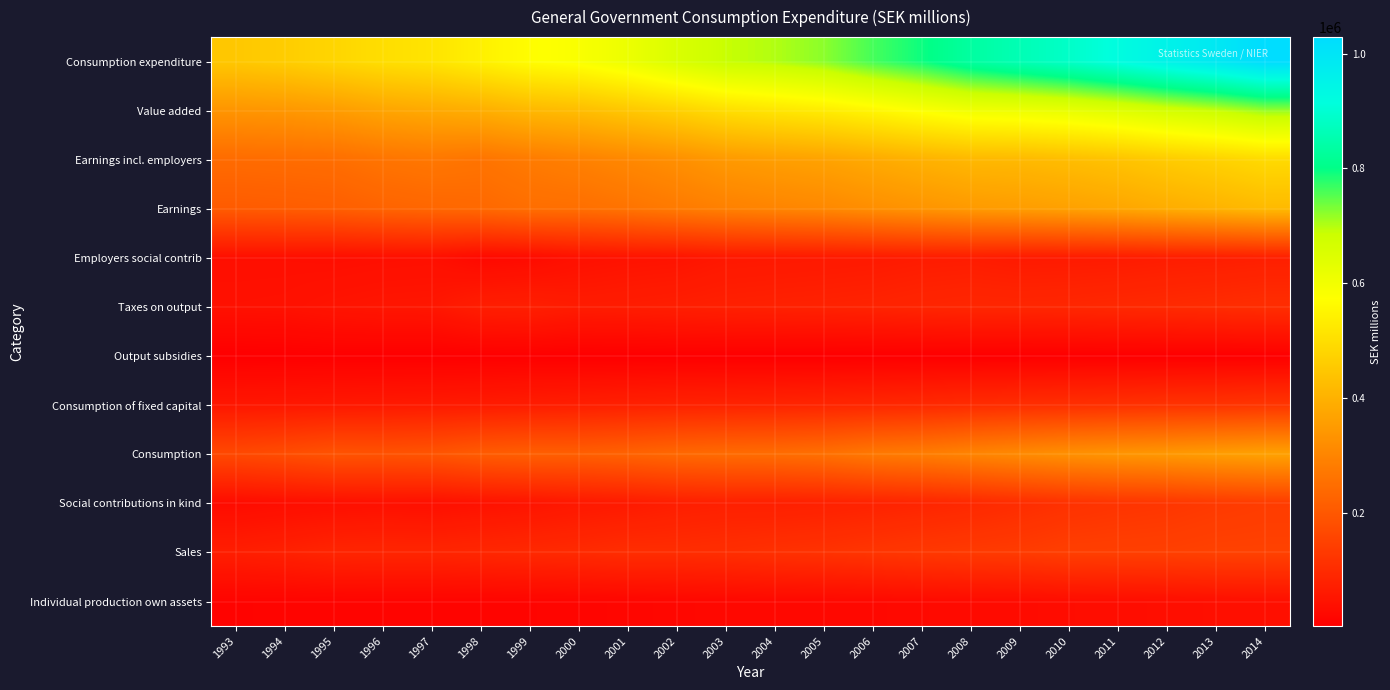

Which category has the highest value across all series?

2014